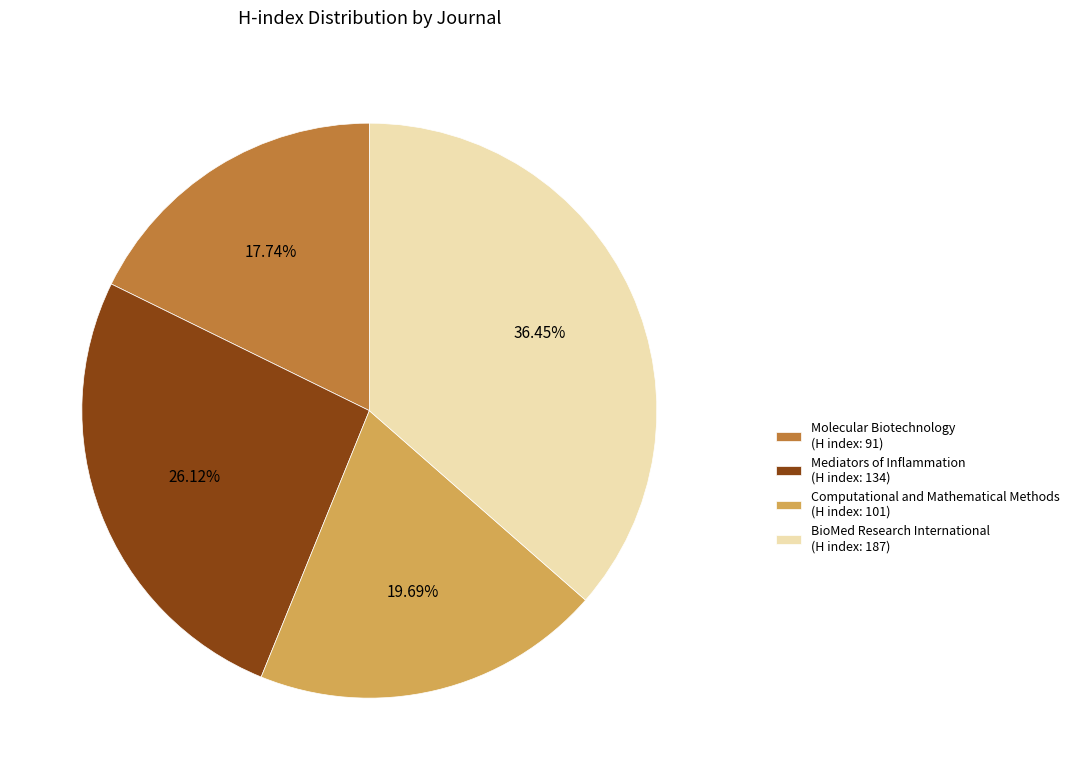

How many segments does this pie chart have?

4